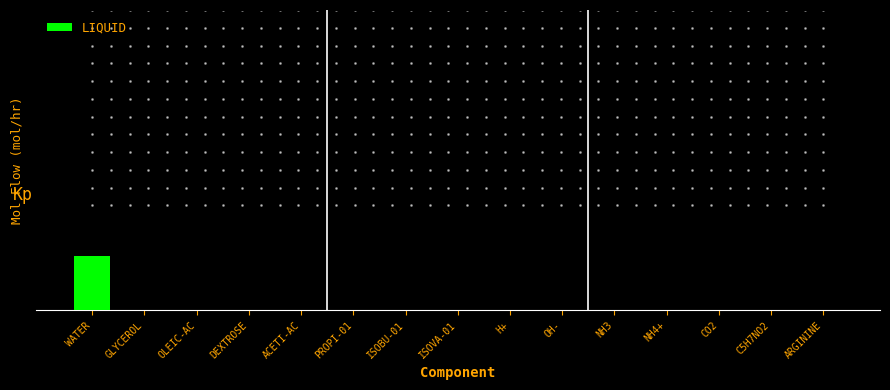

What is the greatest value displayed?

0.5